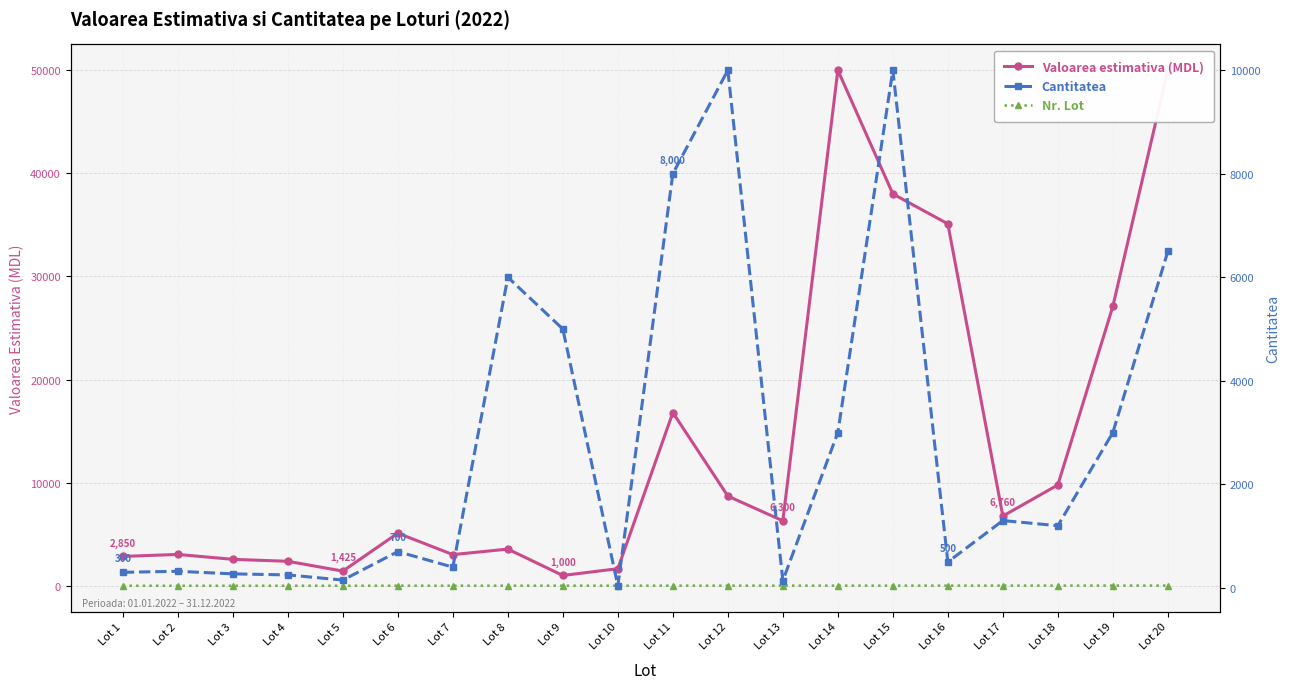

Where does the Cantitatea series first go above 1200?

Lot 8